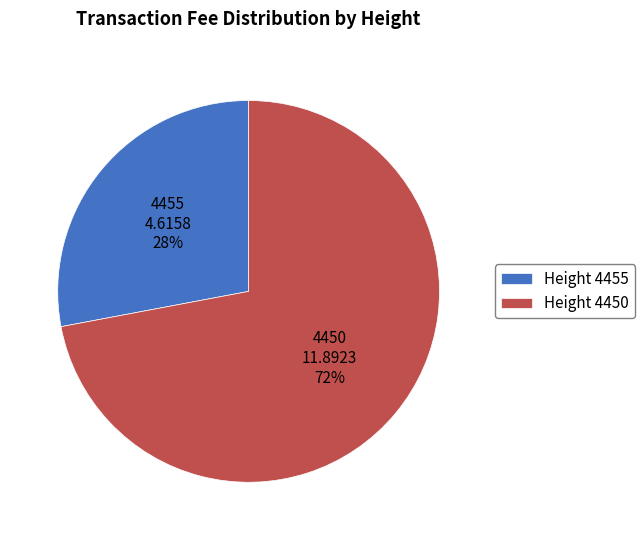

Which category has the biggest portion of the pie?

Height 4450